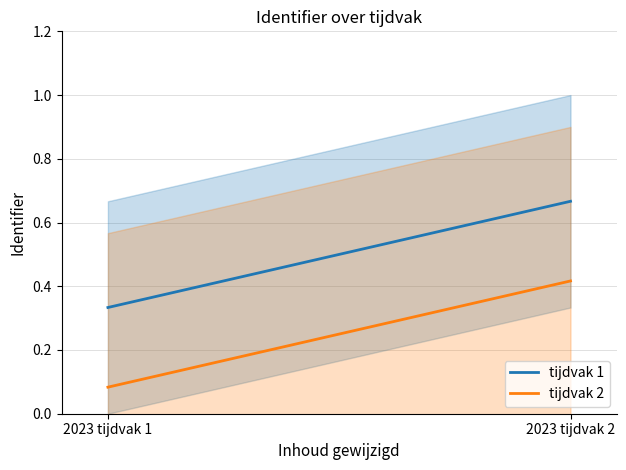

Does the chart display data point markers on the line(s)?

No